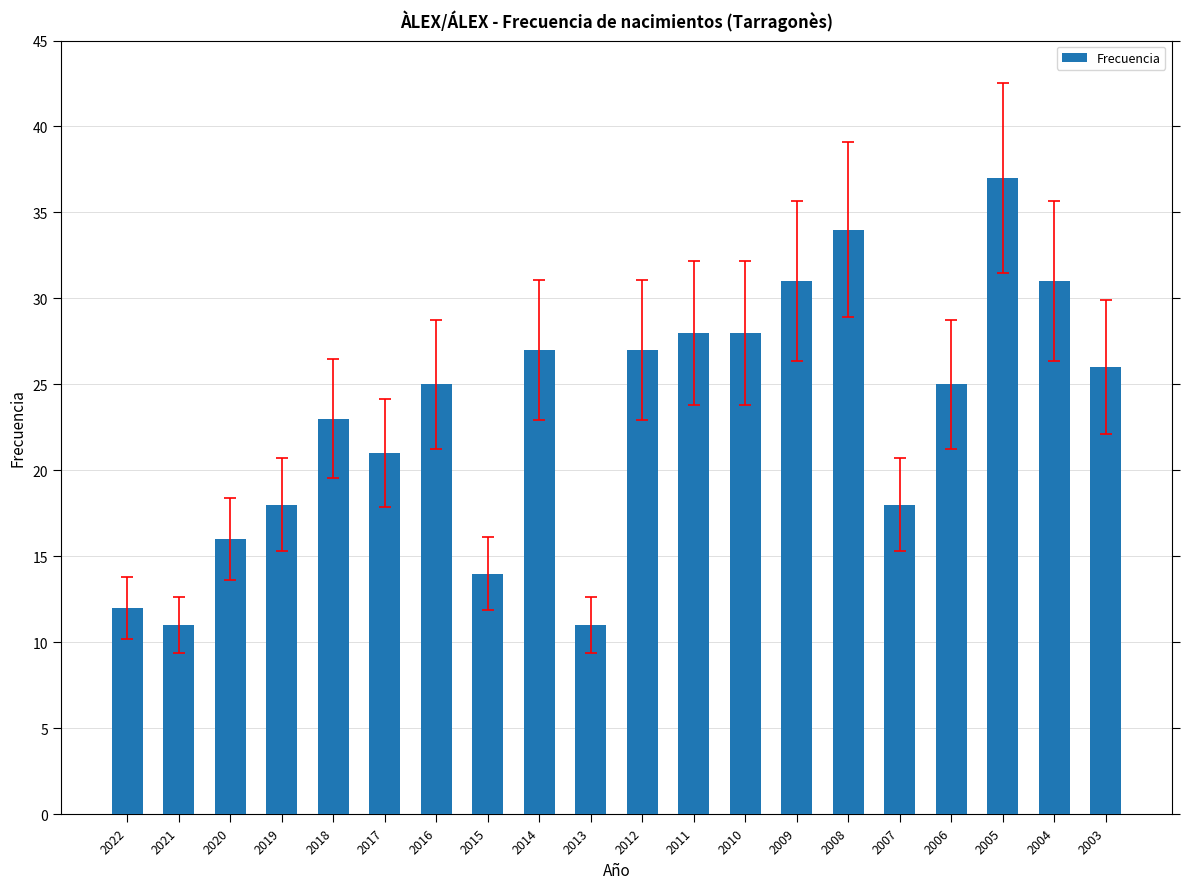

What is the average value?

23